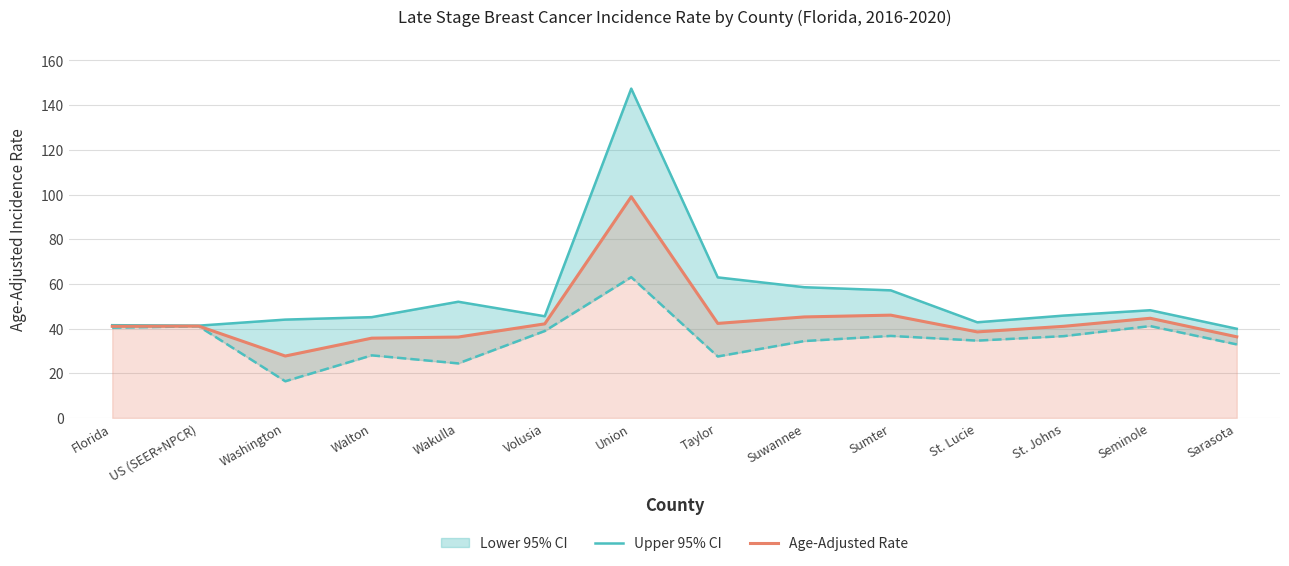

True or false: Age-Adjusted Rate has more than 1 interior local peaks.

True